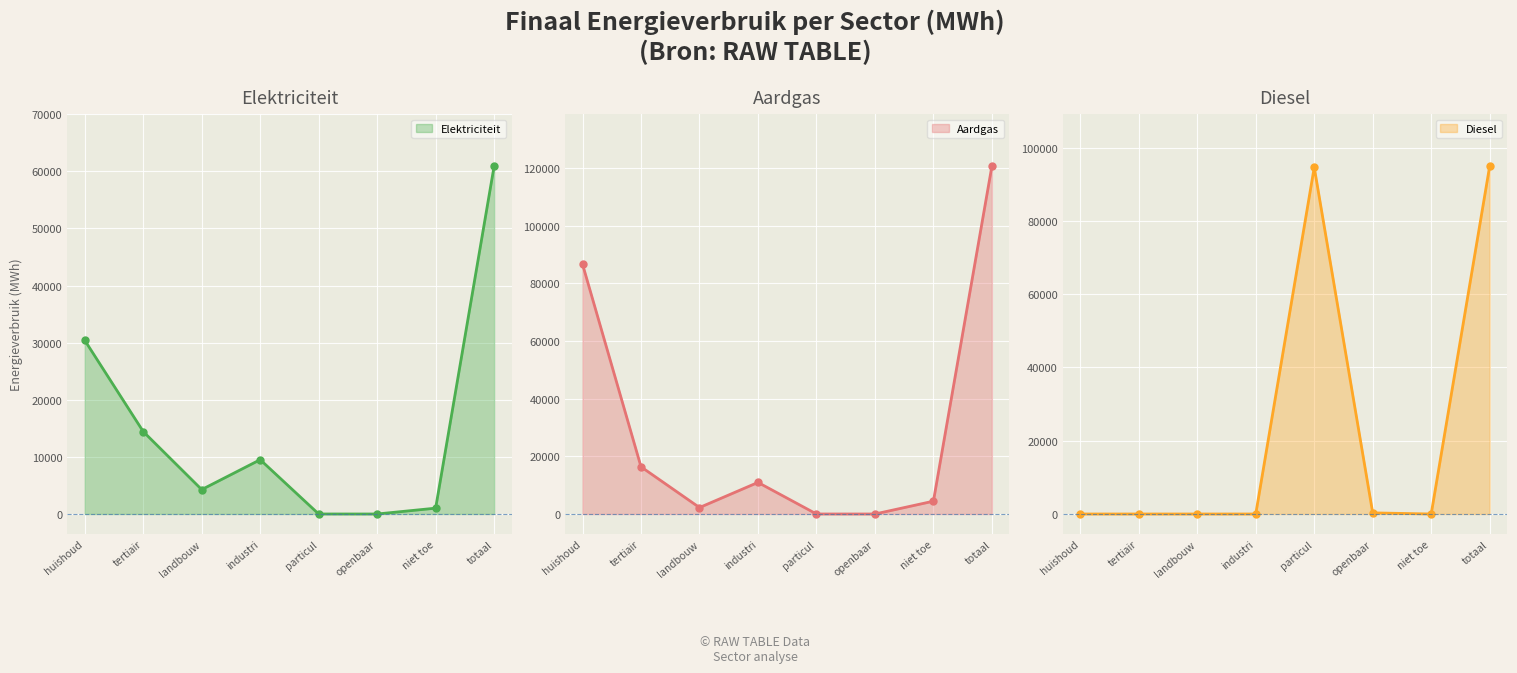

How many values in Elektriciteit are above zero?

7